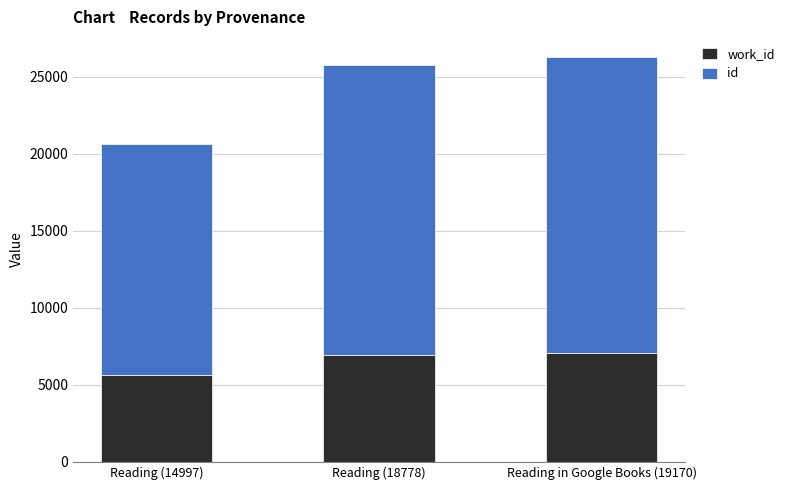

What are all the series names shown in the legend?

work_id, id